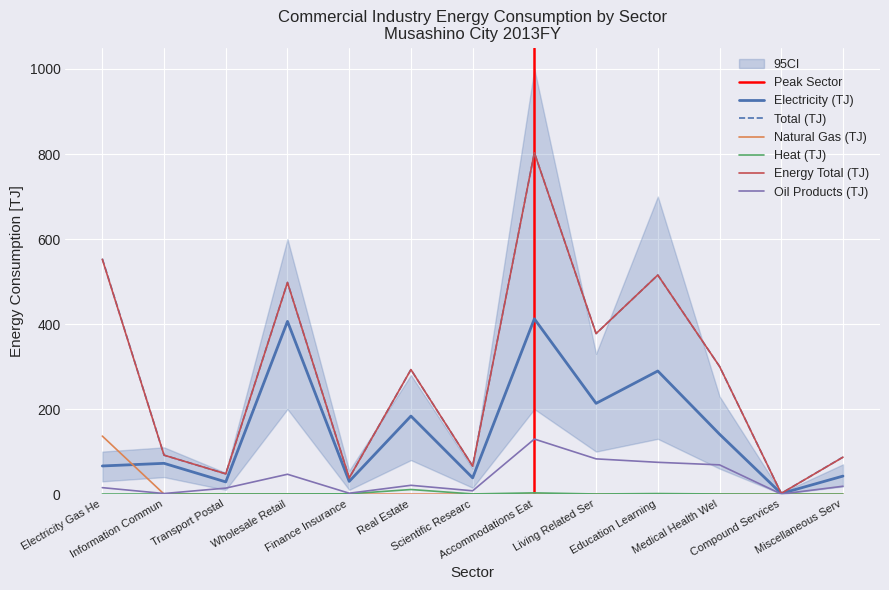

List the series in order of their peak value, lowest first.

Heat (TJ), Oil Products (TJ), Natural Gas (TJ), Electricity (TJ), Total (TJ), Energy Total (TJ)